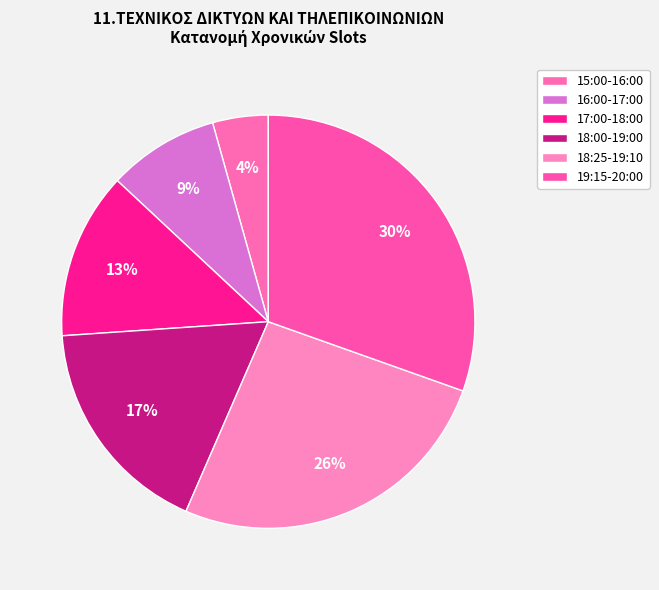

What is the largest slice in the pie chart?

19:15-20:00